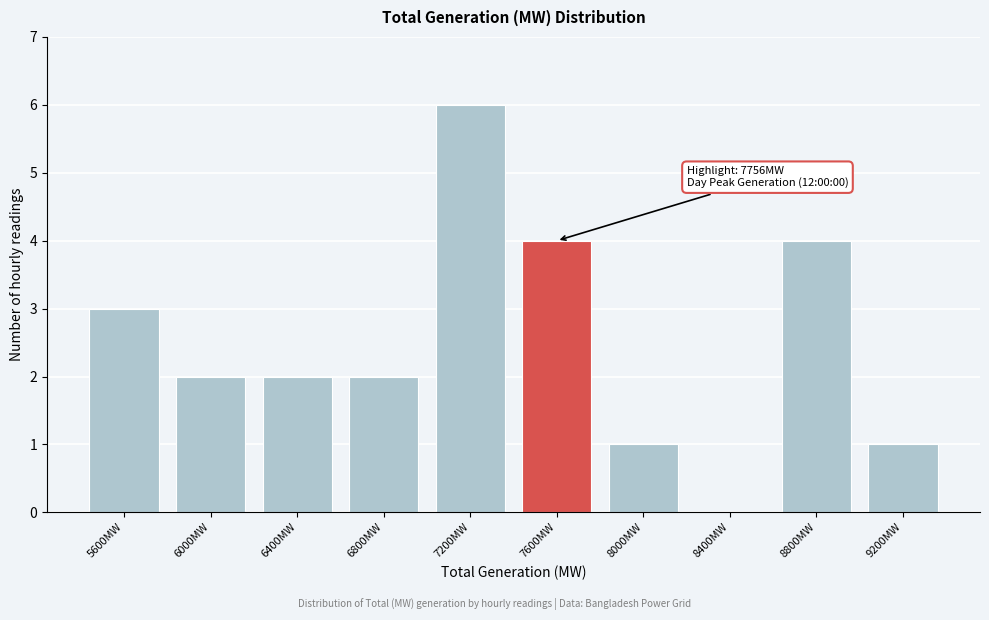

Reading left to right, extract all data points from this chart.

5600MW=3	6000MW=2	6400MW=2	6800MW=2	7200MW=6	7600MW=4	8000MW=1	8400MW=0	8800MW=4	9200MW=1